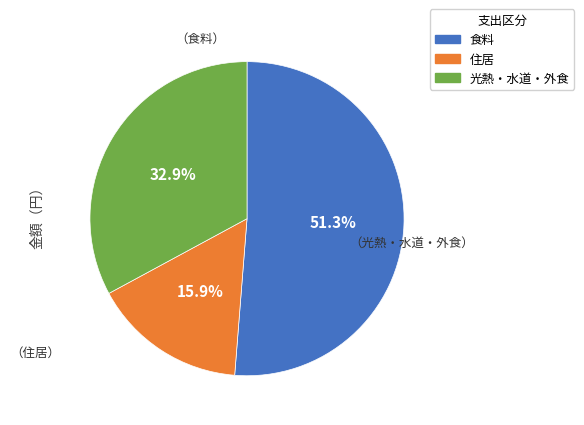

Is there any slice that represents more than half of the pie?

Yes